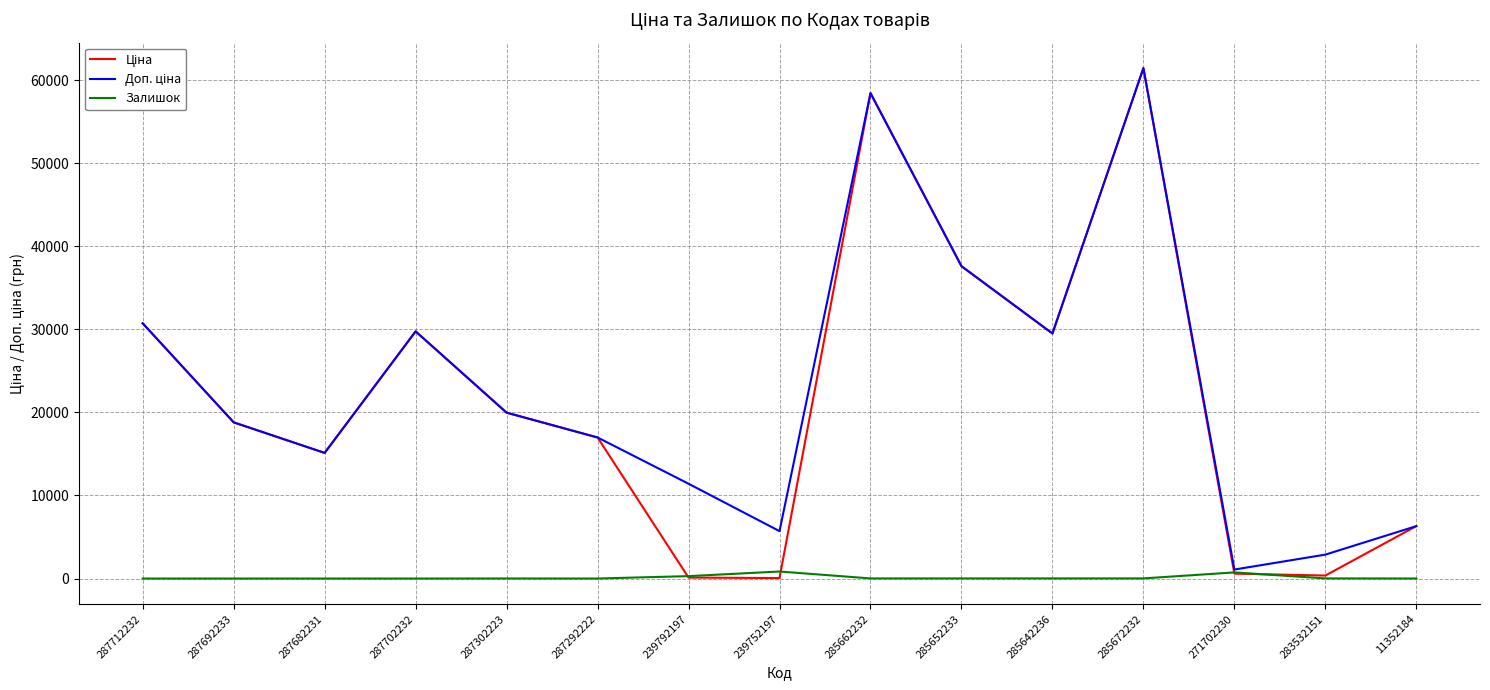

At which category is the sum across all series the highest?

285672232